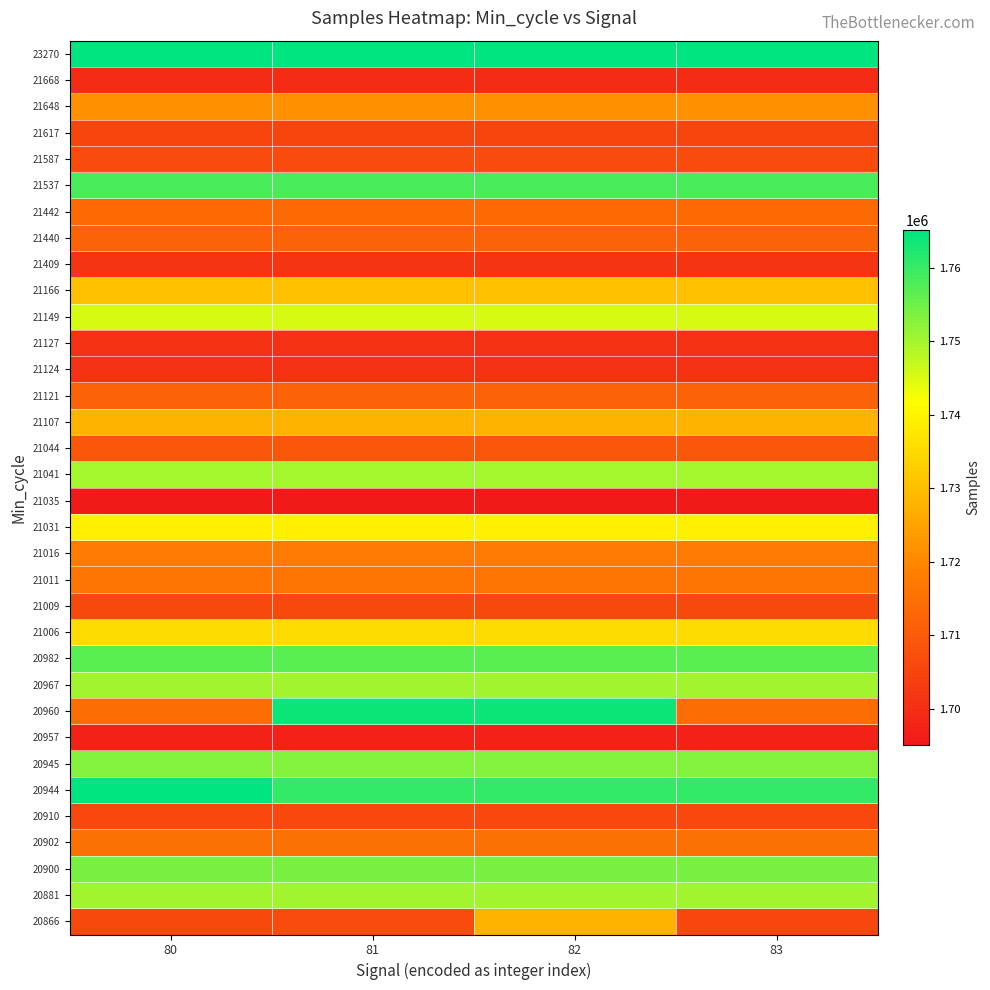

Reading left to right, transcribe all the data shown in this chart.

20866: 80=1706079	81=1706584	82=1728024	83=1705683
20881: 80=1750108	81=1750108	82=1750108	83=1750108
20900: 80=1754165	81=1754165	82=1754165	83=1754165
20902: 80=1715028	81=1715028	82=1715028	83=1715028
20910: 80=1705701	81=1705701	82=1705701	83=1705701
20944: 80=1765158	81=1760321	82=1760321	83=1760321
20945: 80=1752900	81=1752900	82=1752900	83=1752900
20957: 80=1697127	81=1697127	82=1697127	83=1697127
20960: 80=1714510	81=1763865	82=1763865	83=1714510
20967: 80=1750323	81=1750323	82=1750323	83=1750323
20982: 80=1756682	81=1756682	82=1756682	83=1756682
21006: 80=1735463	81=1735463	82=1735463	83=1735463
21009: 80=1706079	81=1706079	82=1706079	83=1706079
21011: 80=1716102	81=1716102	82=1716102	83=1716102
21016: 80=1717423	81=1717423	82=1717423	83=1717423
21031: 80=1739042	81=1739042	82=1739042	83=1739042
21035: 80=1695002	81=1695002	82=1695002	83=1695002
21041: 80=1750074	81=1750074	82=1750074	83=1750074
21044: 80=1709252	81=1709252	82=1709252	83=1709252
21107: 80=1728024	81=1728024	82=1728024	83=1728024
21121: 80=1711672	81=1711672	82=1711672	83=1711672
21124: 80=1700249	81=1700249	82=1700249	83=1700249
21127: 80=1700249	81=1700249	82=1700249	83=1700249
21149: 80=1745275	81=1745275	82=1745275	83=1745275
21166: 80=1730534	81=1730534	82=1730534	83=1730534
21409: 80=1701504	81=1701504	82=1701504	83=1701504
21440: 80=1712185	81=1712185	82=1712185	83=1712185
21442: 80=1713613	81=1713613	82=1713613	83=1713613
21537: 80=1758395	81=1758395	82=1758395	83=1758395
21587: 80=1706584	81=1706584	82=1706584	83=1706584
21617: 80=1705241	81=1705241	82=1705241	83=1705241
21648: 80=1721648	81=1721648	82=1721648	83=1721648
21668: 80=1699445	81=1699445	82=1699445	83=1699445
23270: 80=1765158	81=1765158	82=1765158	83=1765158